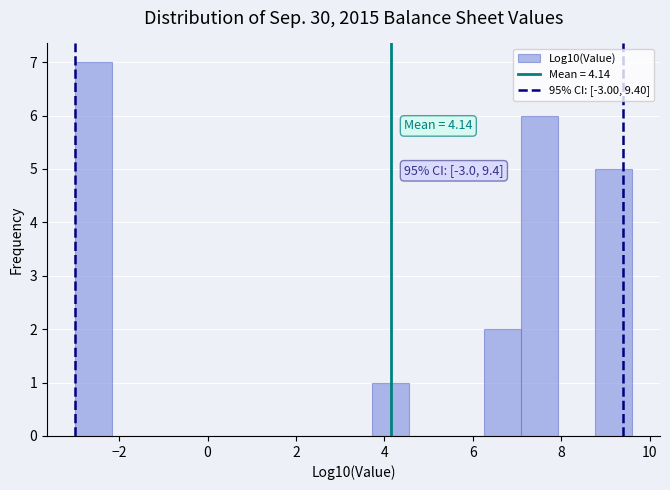

Which range on the x-axis has the tallest bar?

-3.0 to -2.2